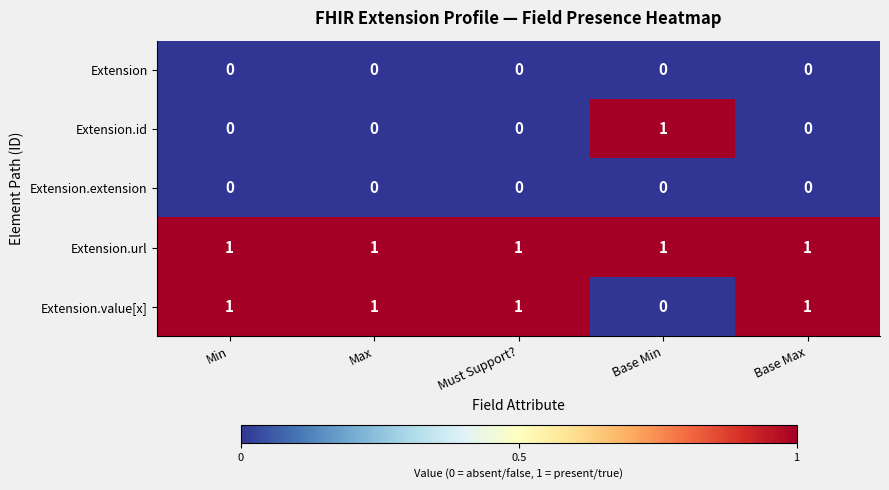

What is the total value across all series at Base Min?

2